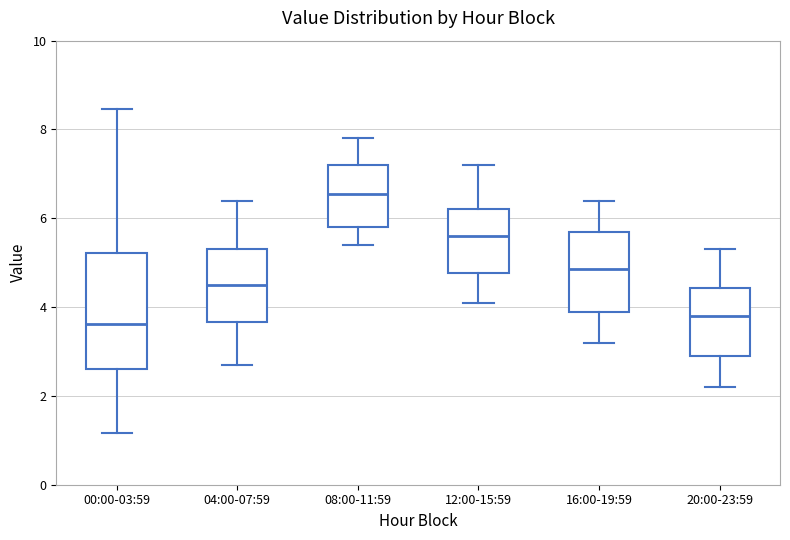

Where is the lower edge of the box for 00:00-03:59 on the y-axis? The values are not printed on the chart, so give them approximately, as read against the axis.

2.6